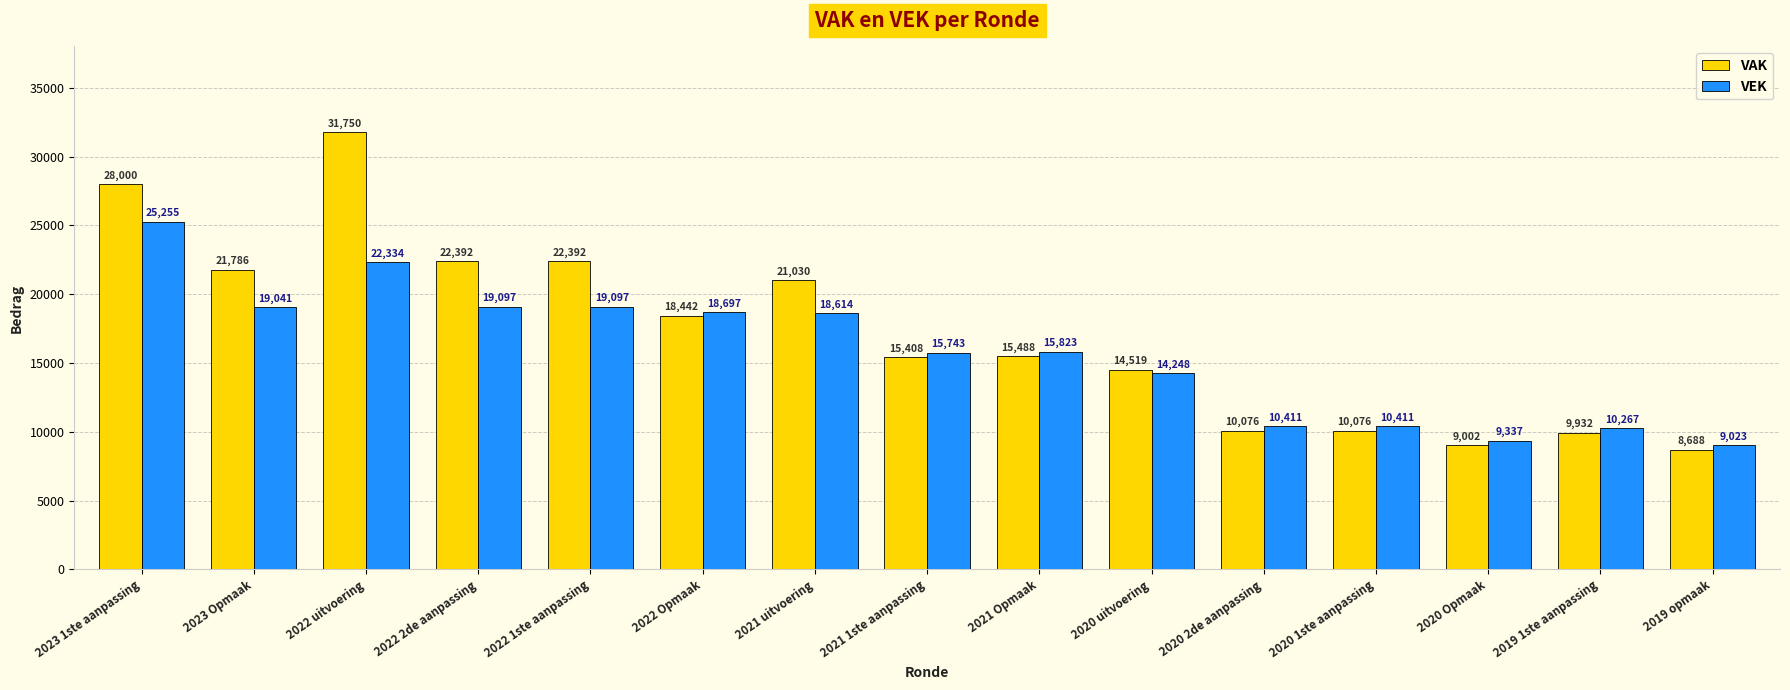

At 2022 Opmaak, list the series in order from largest to smallest.

VEK, VAK